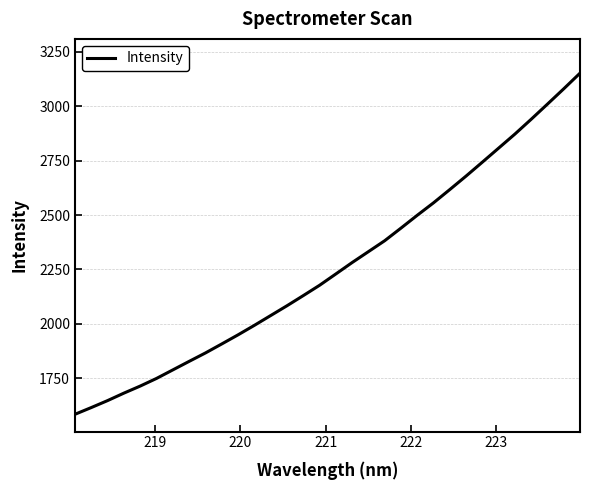

What is the difference between the maximum and minimum values?

1568.4